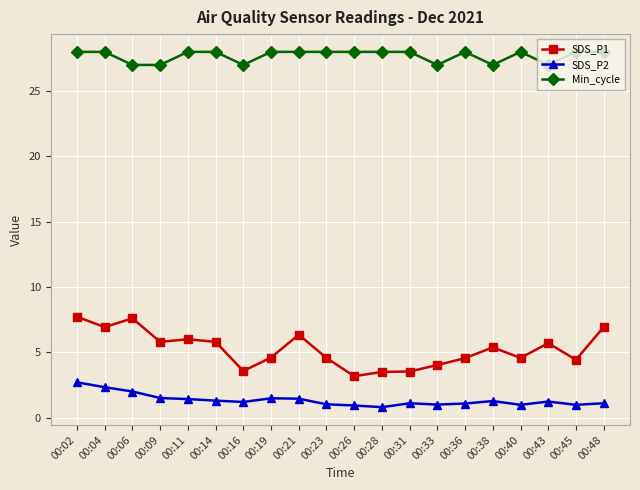

True or false: SDS_P2 and SDS_P1 cross at least once.

False